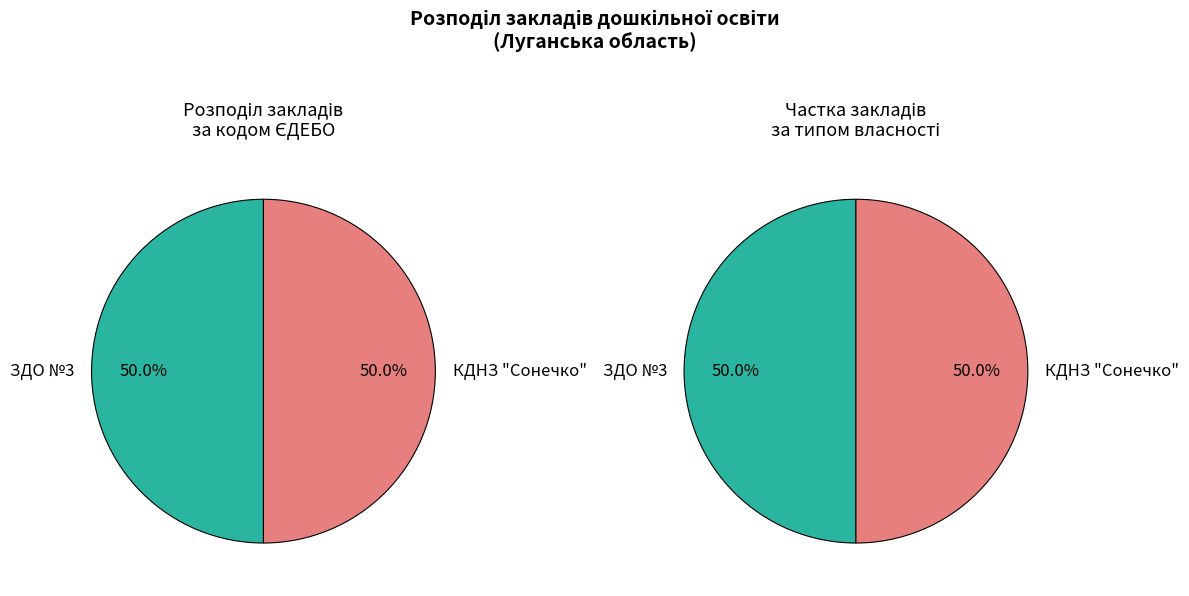

True or false: КДНЗ "Сонечко" accounts for 50% of the total.

True